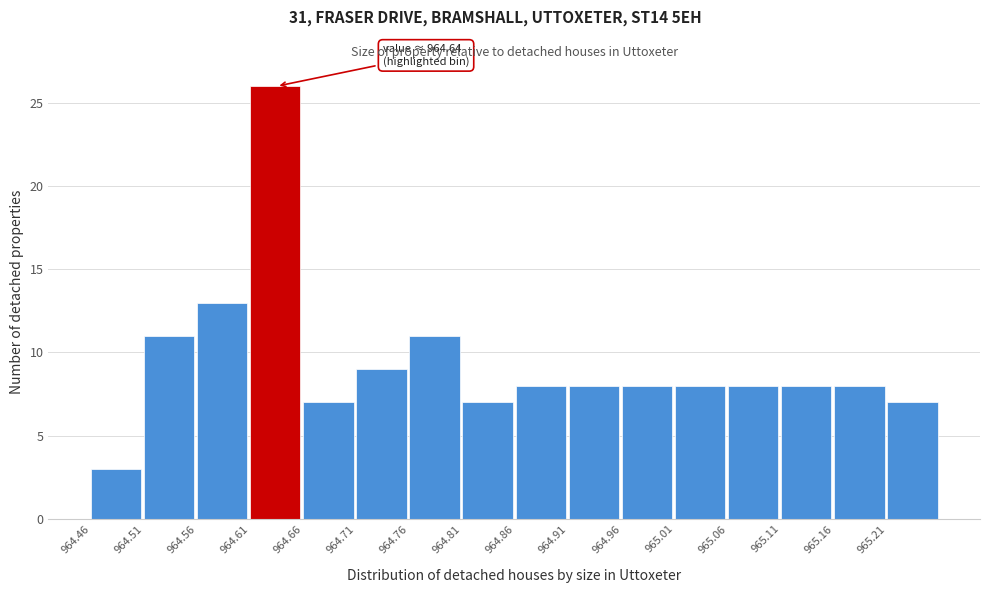

Over which range of the x-axis is the bar tallest?

964.61 to 964.66